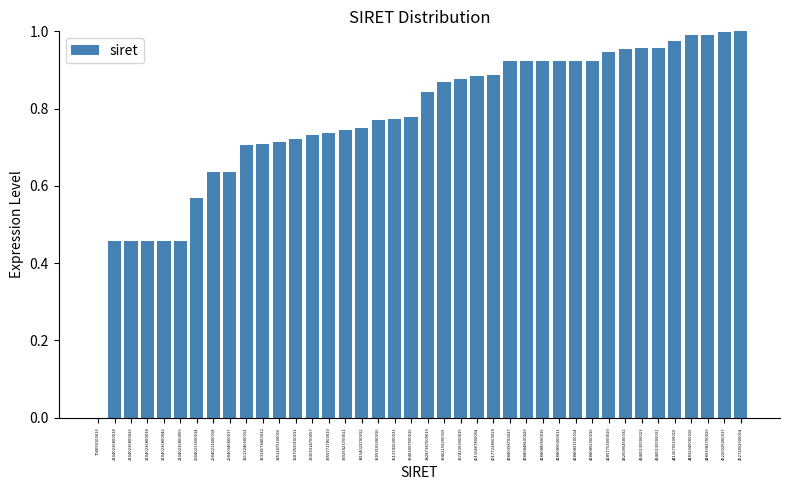

Between 35093109300016 and 40116467800054, which is larger?

40116467800054